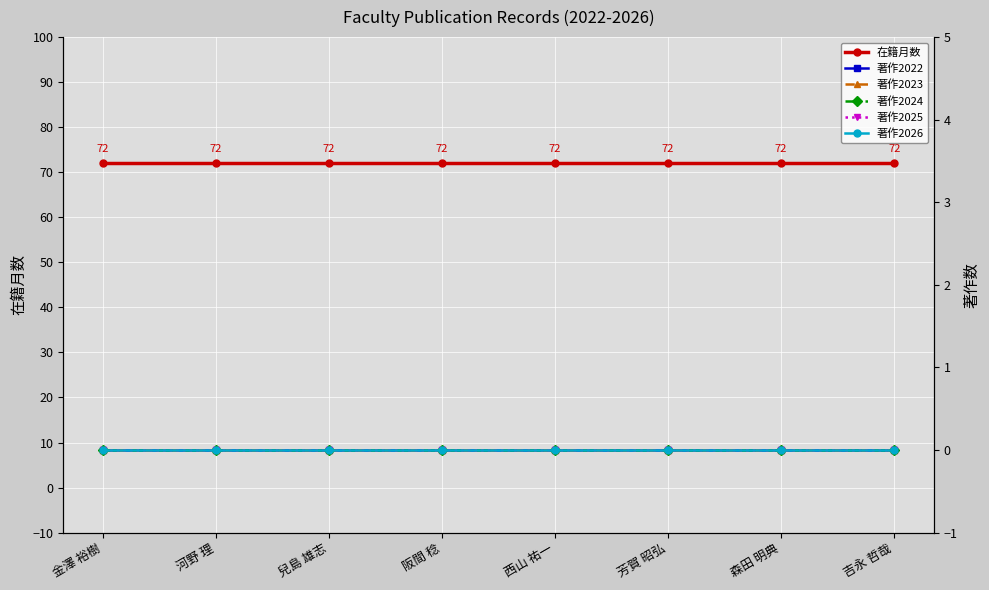

The value of 著作2026 at 河野 理 is 0. True or false?

True